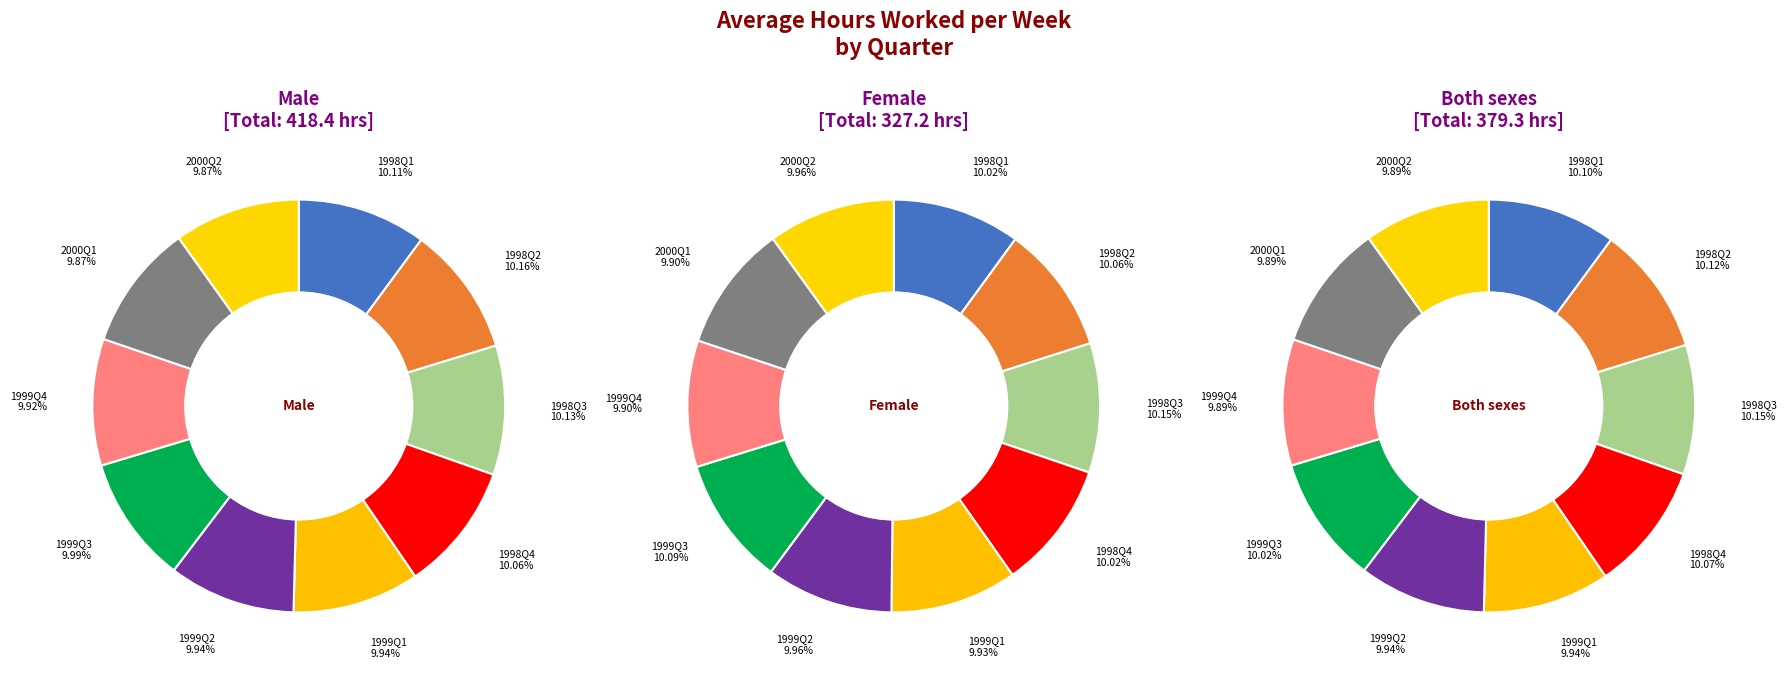

Is 1999Q2 the majority of the pie?

No